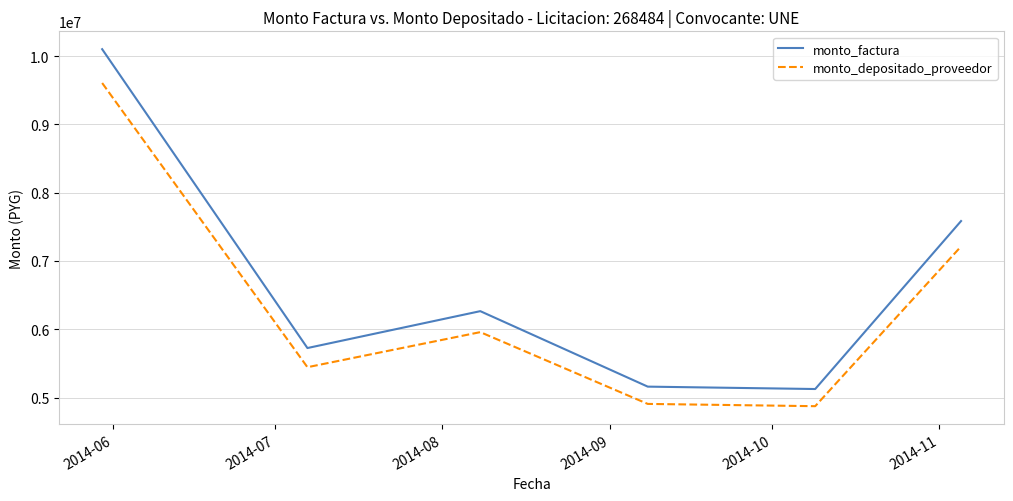

List the series in order of their overall mean, lowest first.

monto_depositado_proveedor, monto_factura